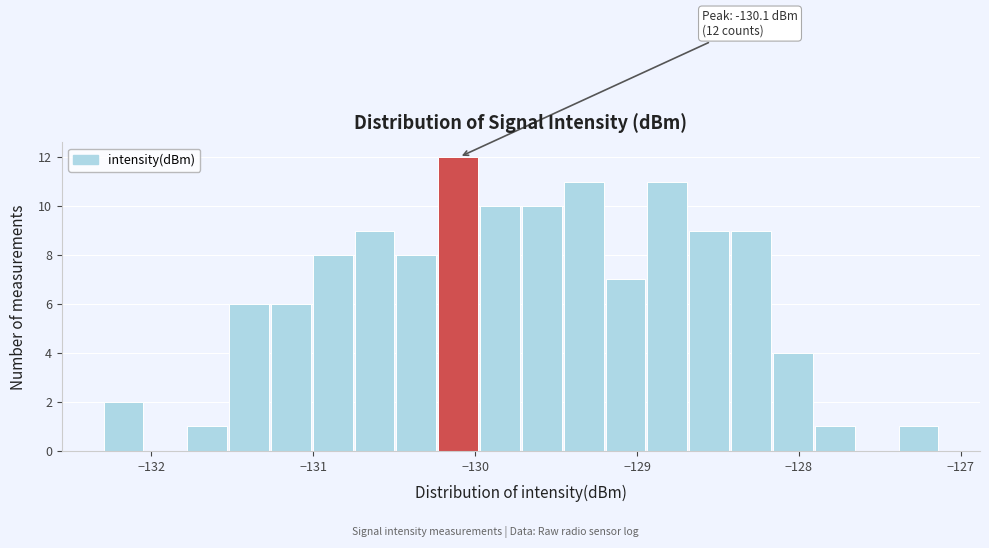

Read against the x-axis, roughly where is the centre of the tallest bar?

-130.1